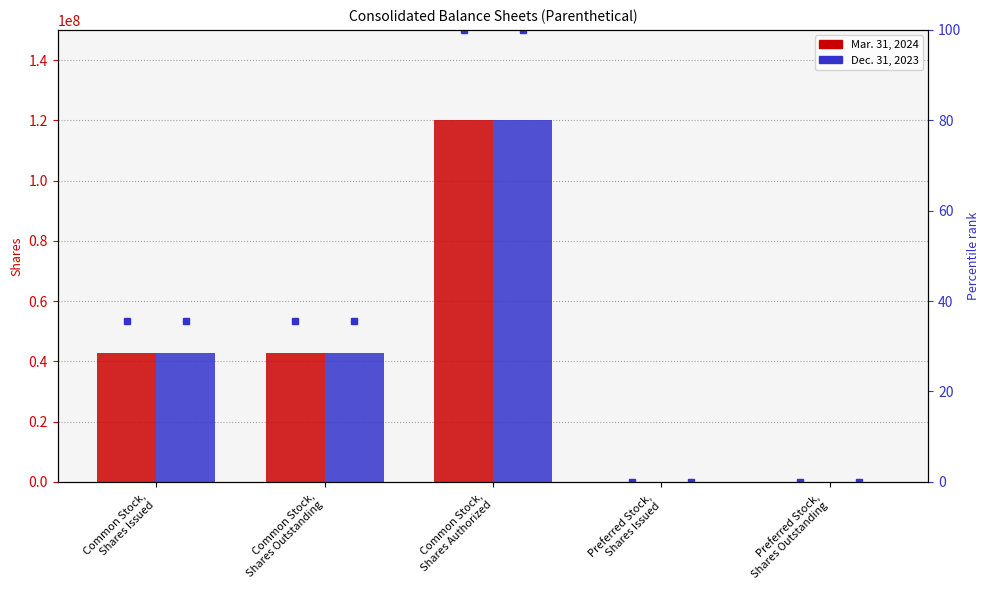

Rank the series at Common Stock,
Shares Authorized from lowest to highest value.

Mar. 31, 2024 pct, Dec. 31, 2023 pct, Mar. 31, 2024, Dec. 31, 2023